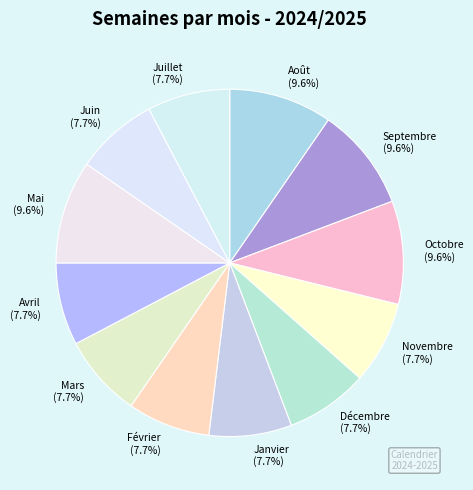

What portion of the pie excludes Juillet?

92.3%